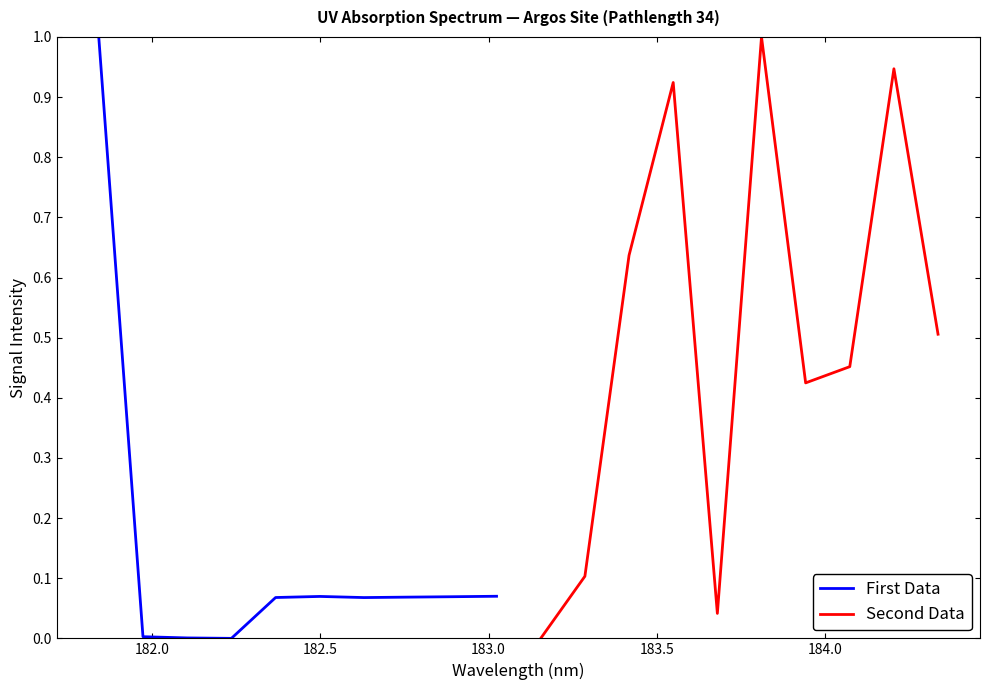

What is the difference between the second highest and second lowest values in the Second Data series?

0.9